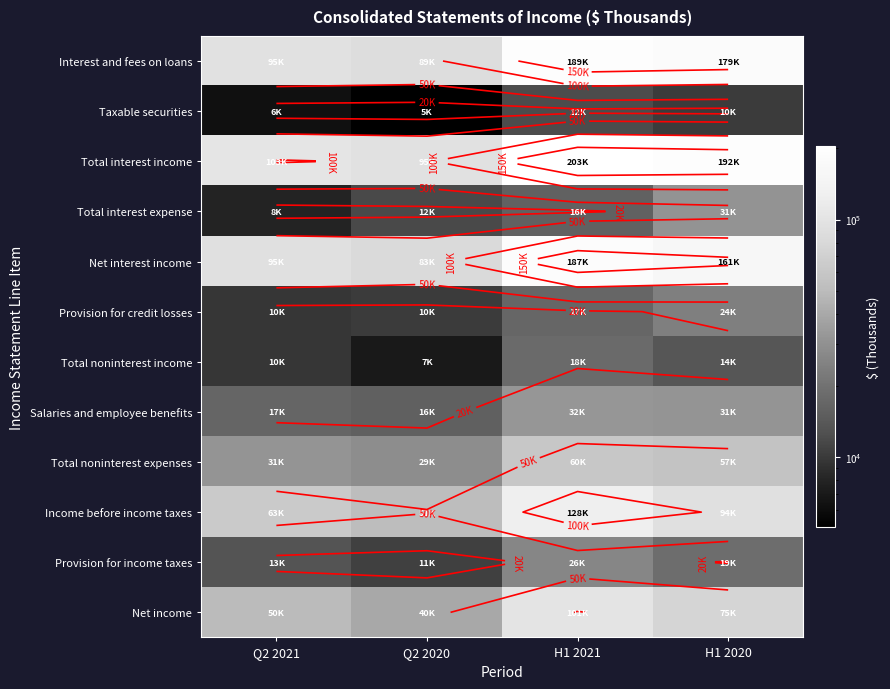

At H1 2021, list the series in order from smallest to largest.

Taxable securities, Total interest expense, Provision for credit losses, Total noninterest income, Provision for income taxes, Salaries and employee benefits, Total noninterest expenses, Net income, Income before income taxes, Net interest income, Interest and fees on loans, Total interest income